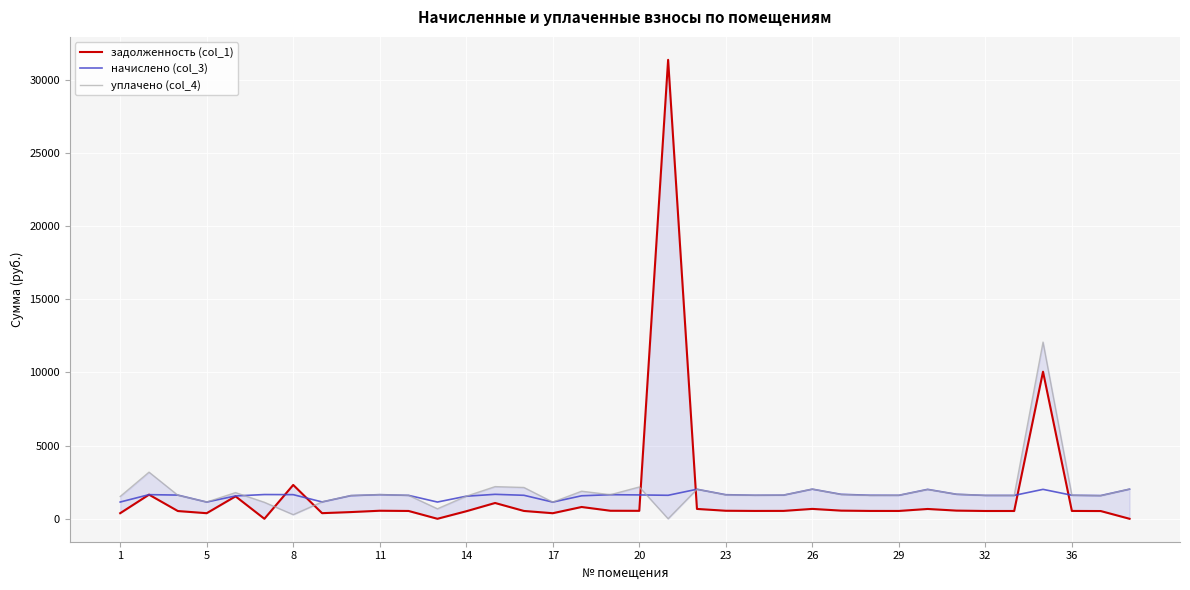

What is the highest value of the начислено (col_3) series?

2024.2